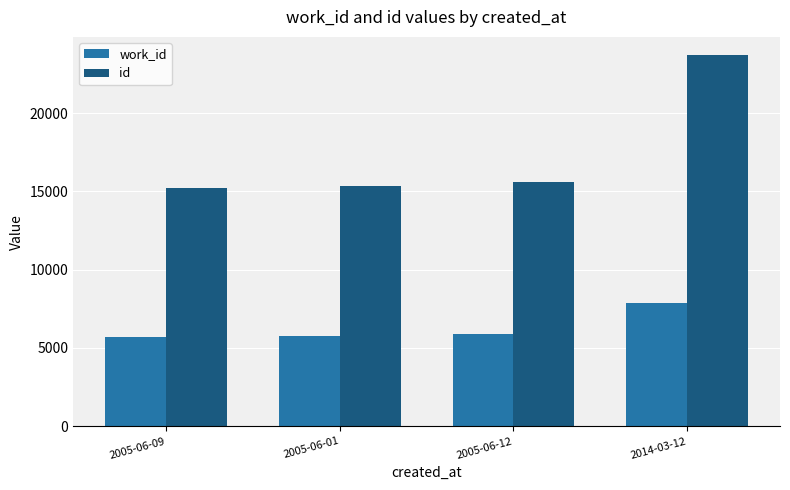

Which series has the largest range (max minus min)?

id